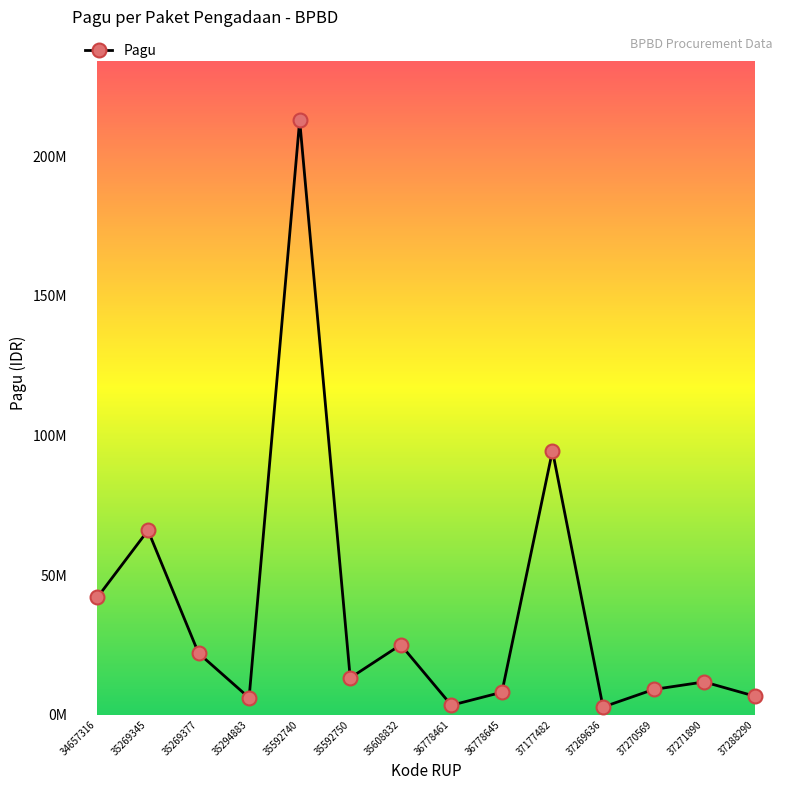

Reading left to right, what are all the values shown in this chart?

42000000	66000000	22000000	6000000	212845360	13150000	25000000	3340000	8000000	94500000	2700000	9000000	11700000	6600000